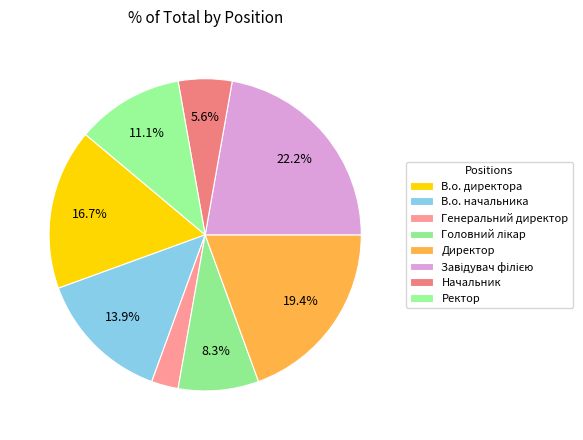

How many slices are in this pie chart?

8